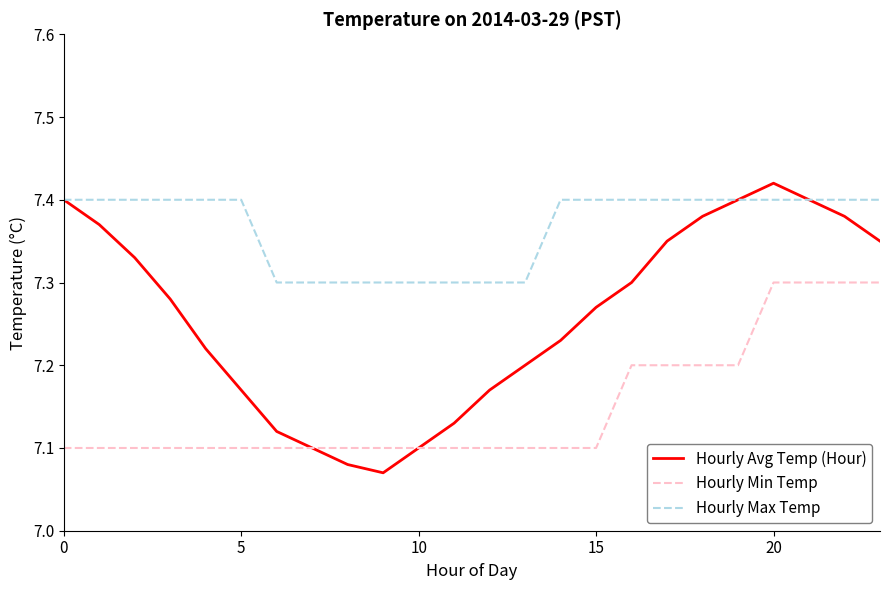

True or false: Hourly Max Temp and Hourly Min Temp cross at least once.

False